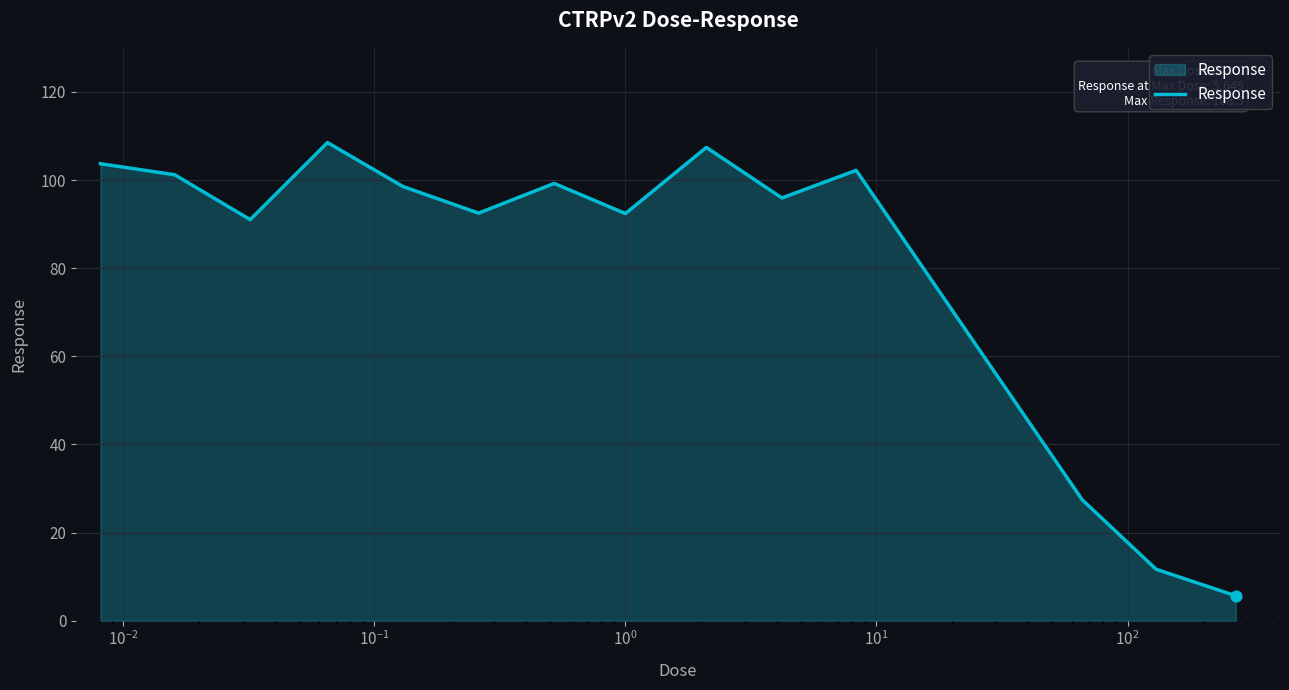

What is the minimum value shown in the chart?

5.6